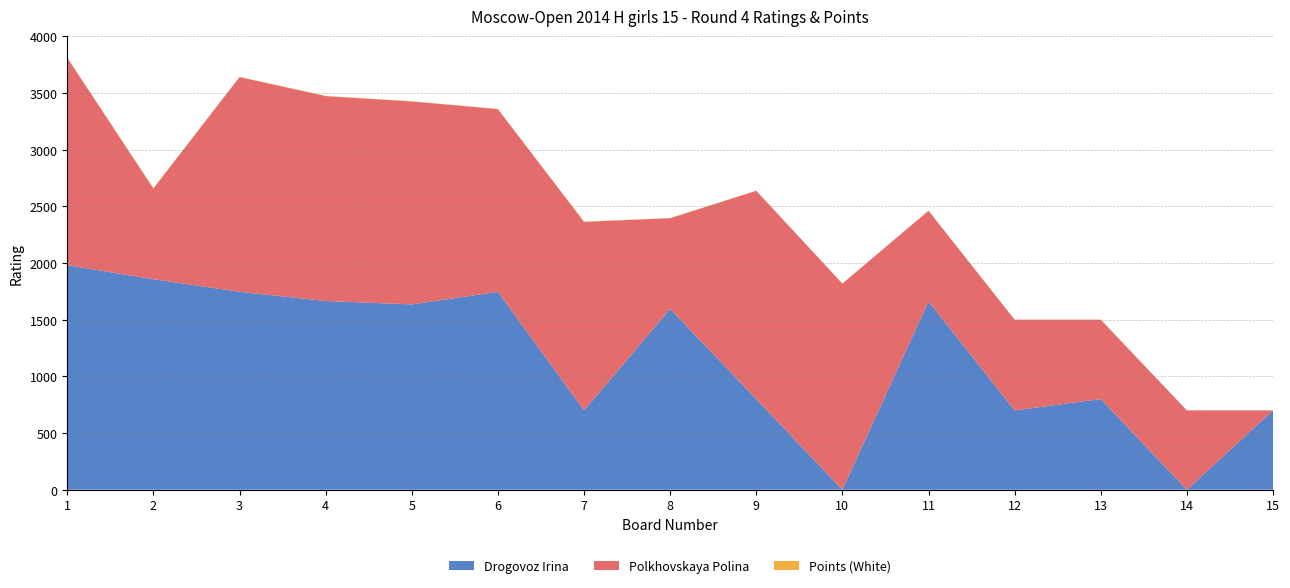

Reading left to right, list all the values displayed in this chart.

Drogovoz Irina: 1981.0	1857.0	1746.0	1665.0	1635.0	1746.0	700.0	1595.0	800.0	0.0	1661.0	700.0	800.0	0.0	700.0
Polkhovskaya Polina: 1828.0	800.0	1894.0	1807.0	1790.0	1611.0	1663.0	800.0	1837.0	1818.0	800.0	800.0	700.0	700.0	0.0
Points (White): 3.0	3.0	2.0	2.0	2.0	2.0	2.0	1.5	1.0	1.0	1.0	1.0	1.0	0.5	0.0